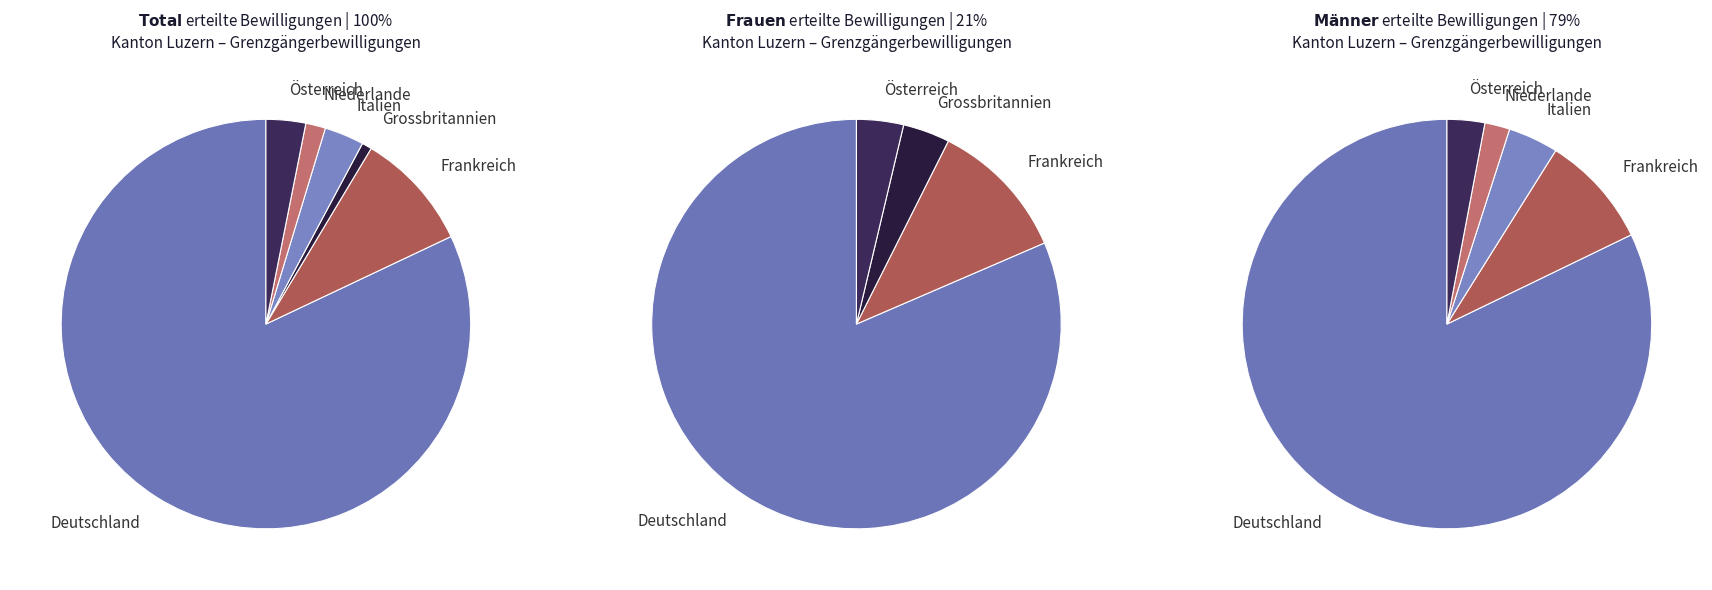

Which series has the widest spread of values?

Deutschland